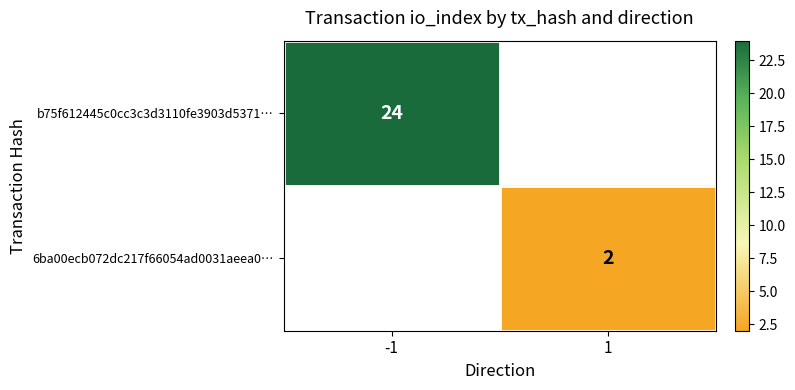

The b75f612445c0cc3c3d3110fe3903d5371… series shows 35 at -1. True or false?

False